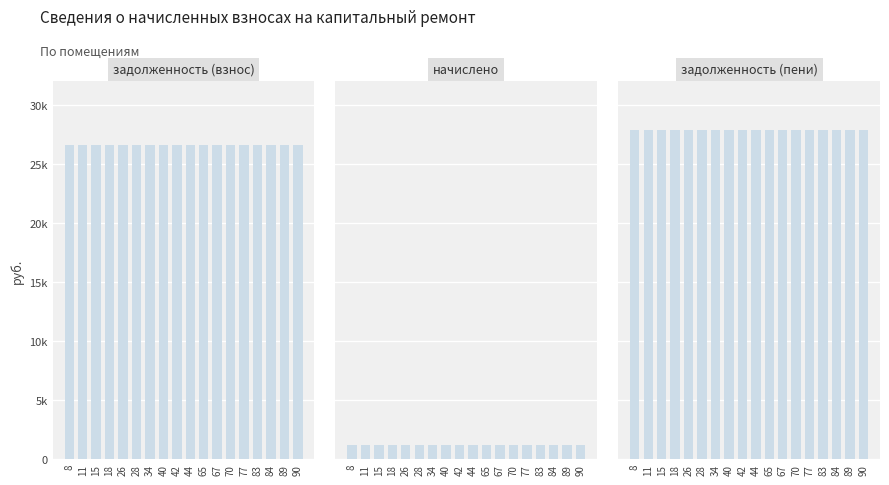

At which category is the sum across all series the highest?

8